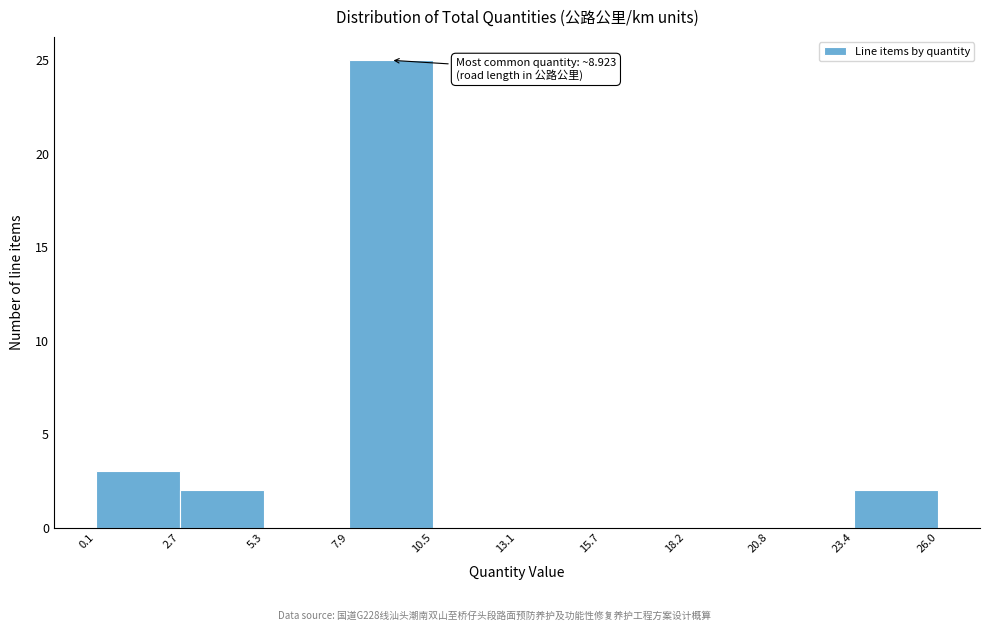

Which range on the x-axis has the tallest bar?

7.9 to 10.5